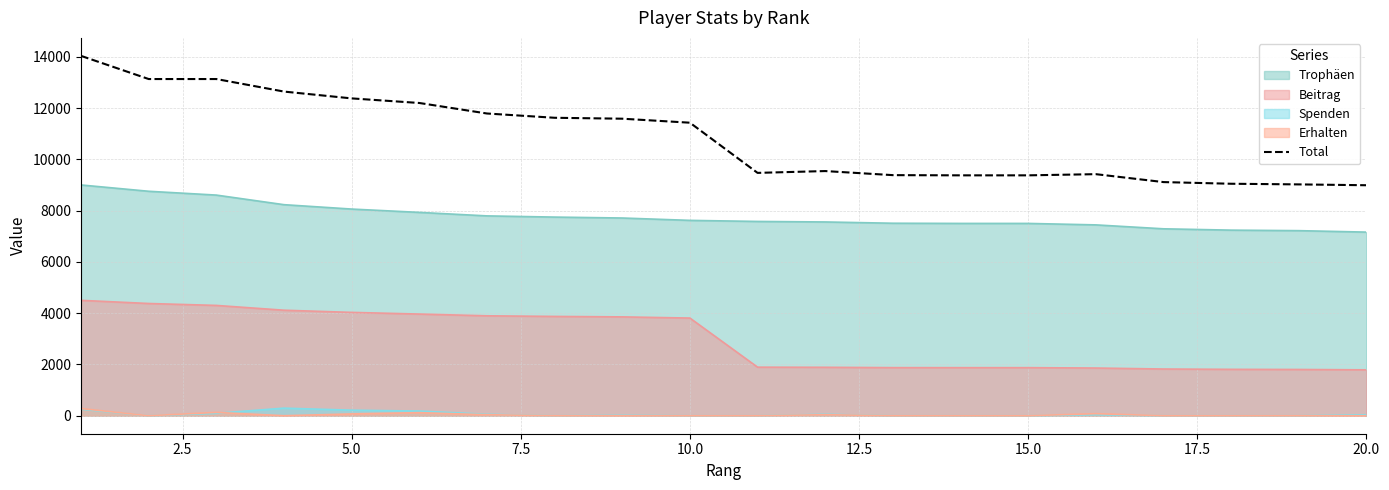

Which series has the largest range (max minus min)?

Total